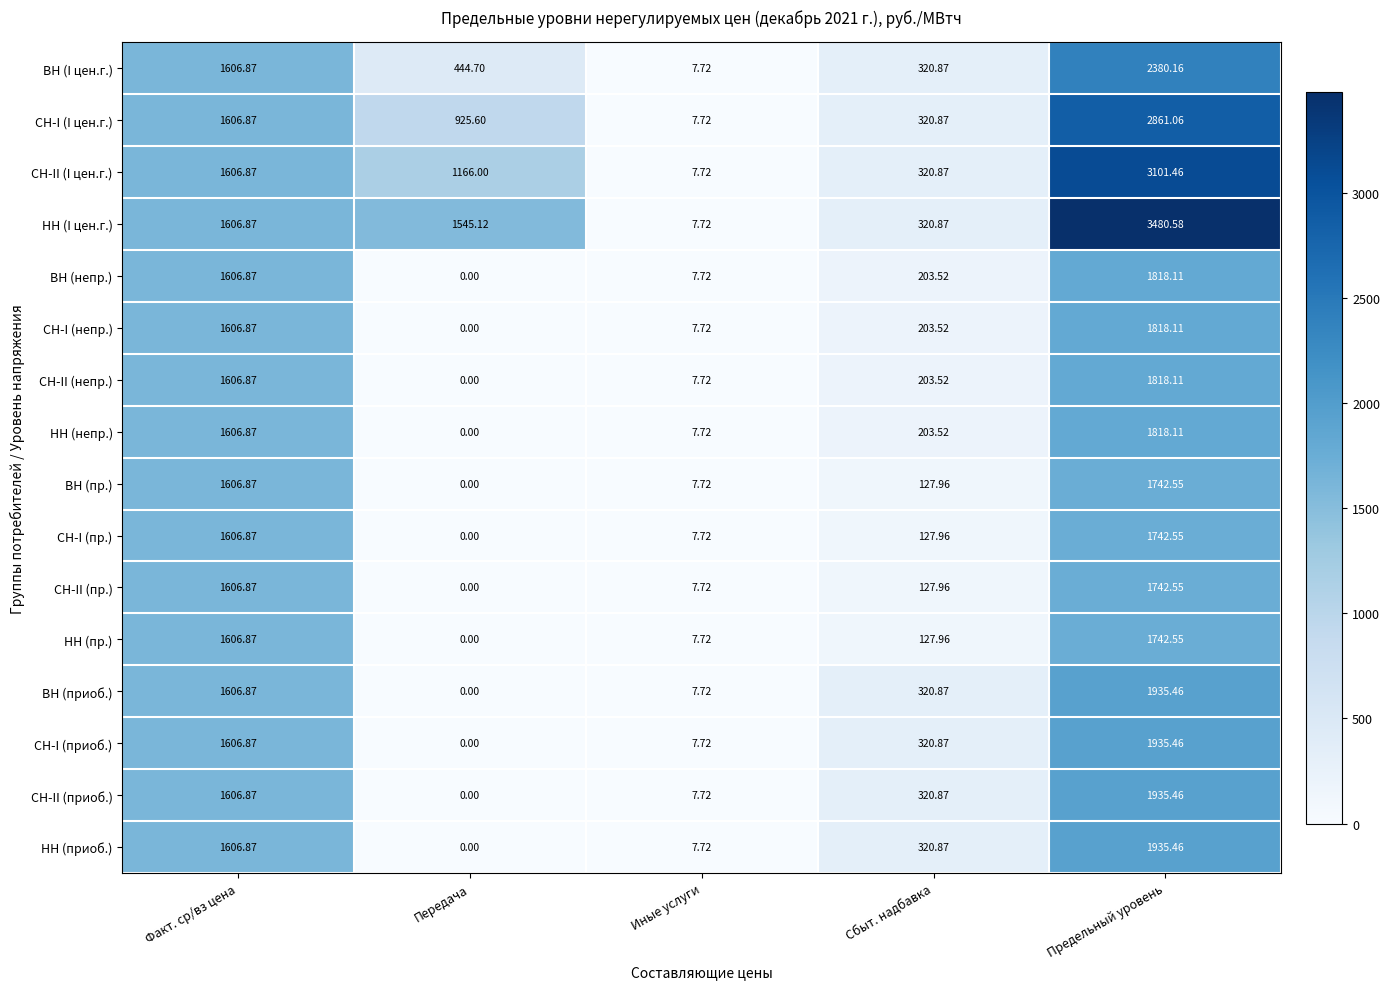

List the labels in order of СН-I (пр.) value, largest first.

Предельный уровень, Факт. ср/вз цена, Сбыт. надбавка, Иные услуги, Передача